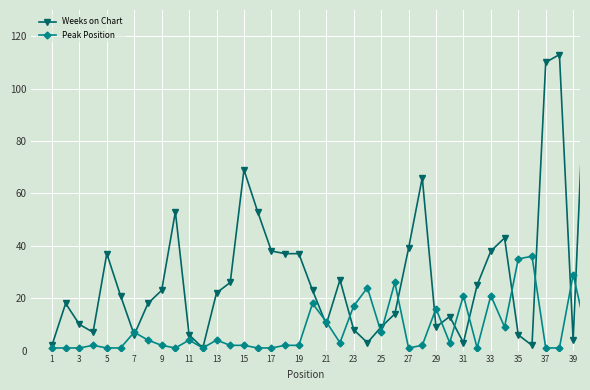

List the series in order of their overall mean, lowest first.

Peak Position, Weeks on Chart